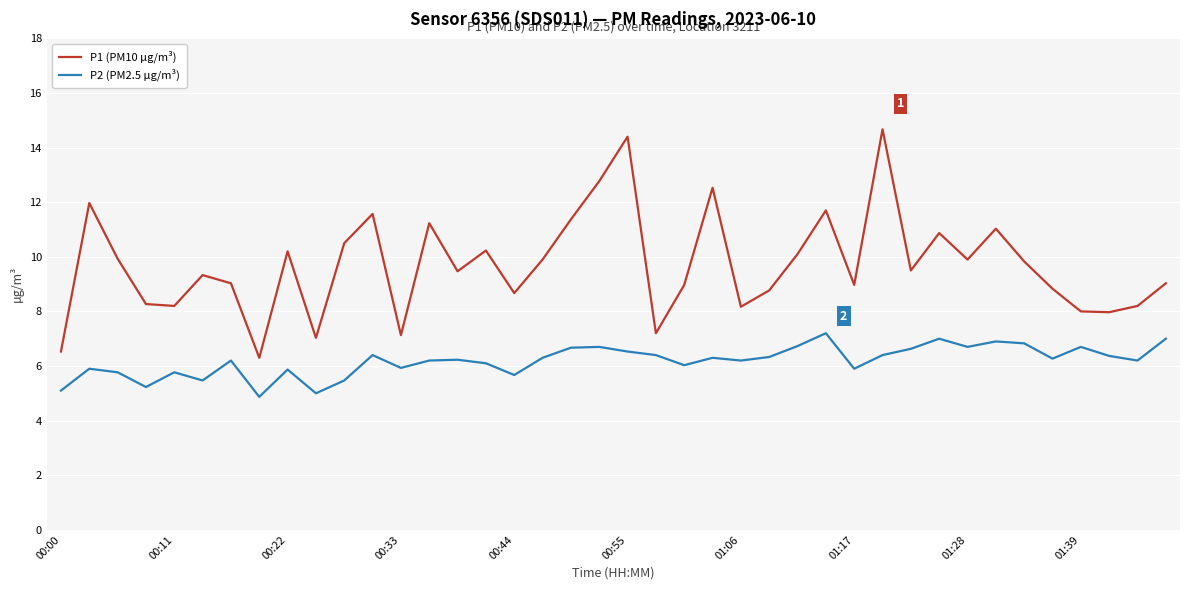

Rank the series by their average value, from highest to lowest.

P1 (PM10 µg/m³), P2 (PM2.5 µg/m³)